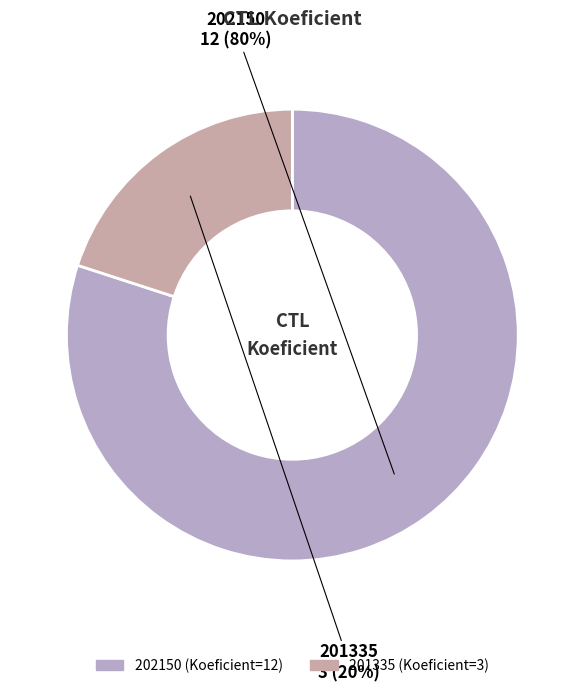

What is the majority slice?

202150